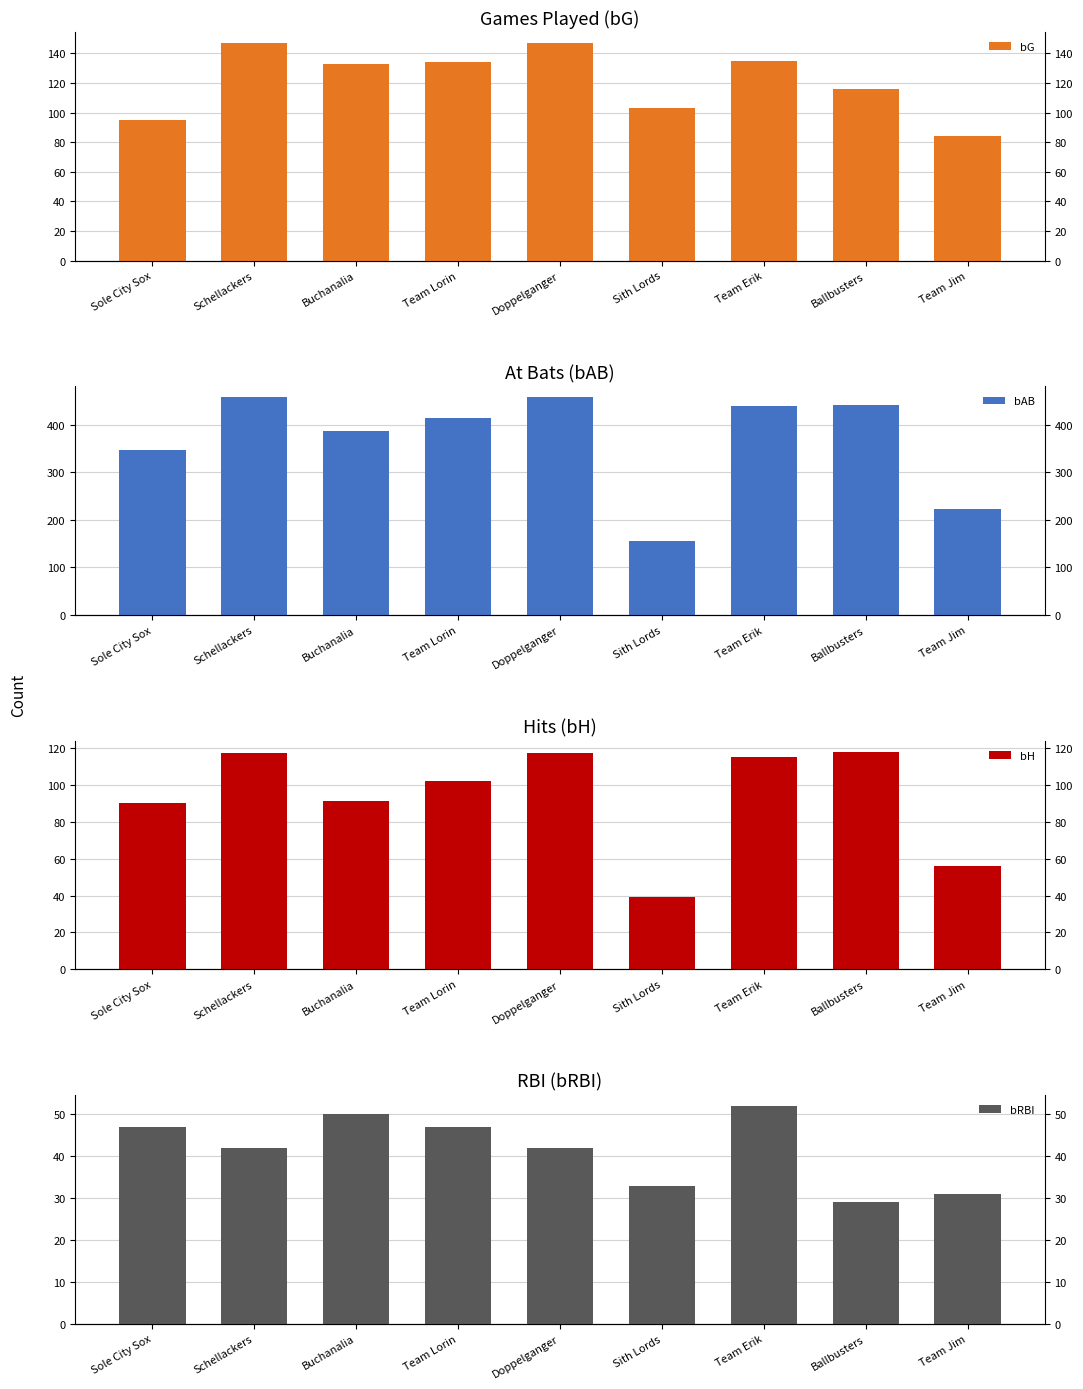

List the labels in order of bH value, smallest first.

Sith Lords, Team Jim, Sole City Sox, Buchanalia, Team Lorin, Team Erik, Schellackers, Doppelganger, Ballbusters